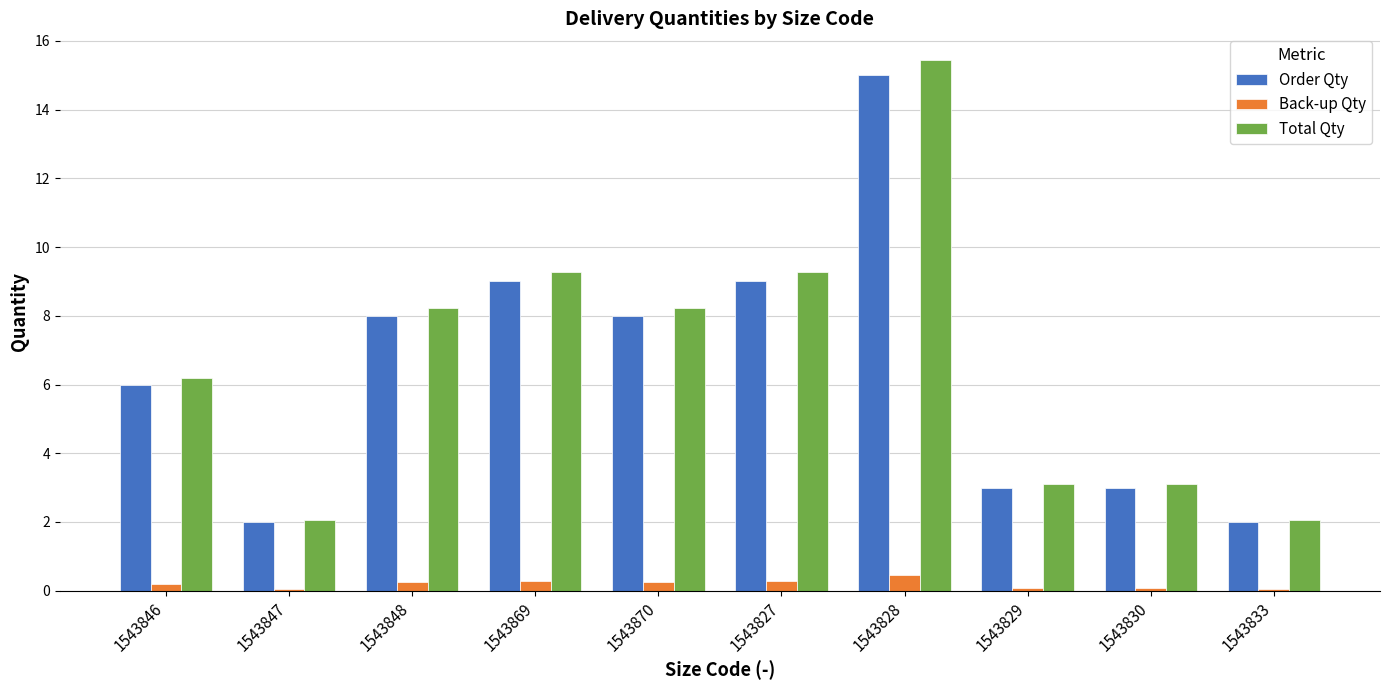

The value of Order Qty at 1543846 is 6.0. True or false?

True